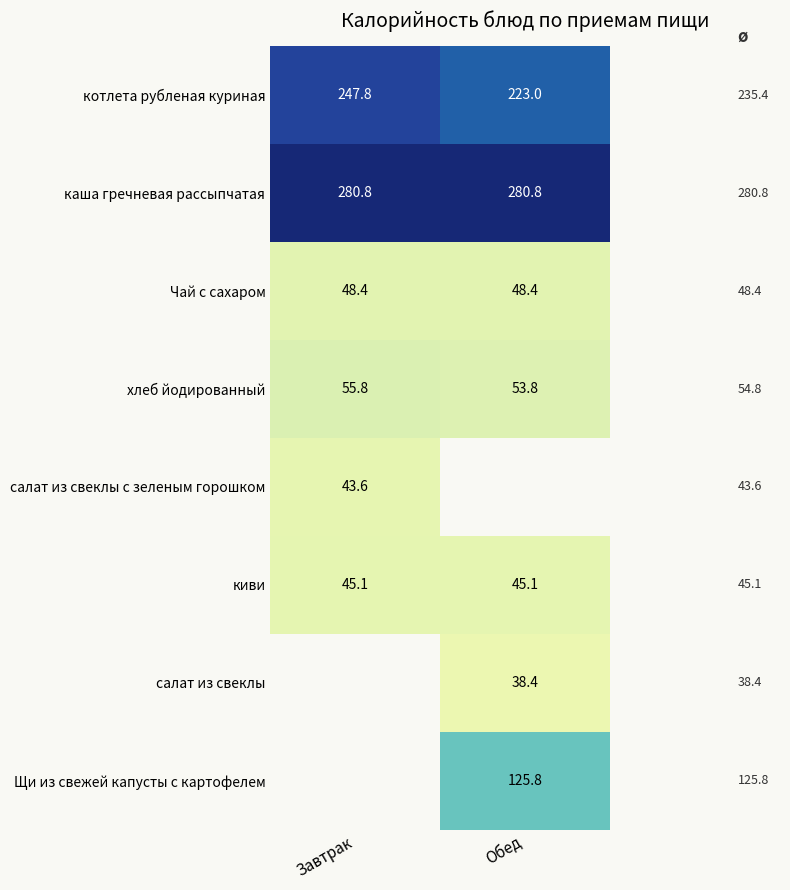

Is the value of киви at Завтрак greater than the value of Чай с сахаром at Обед?

No